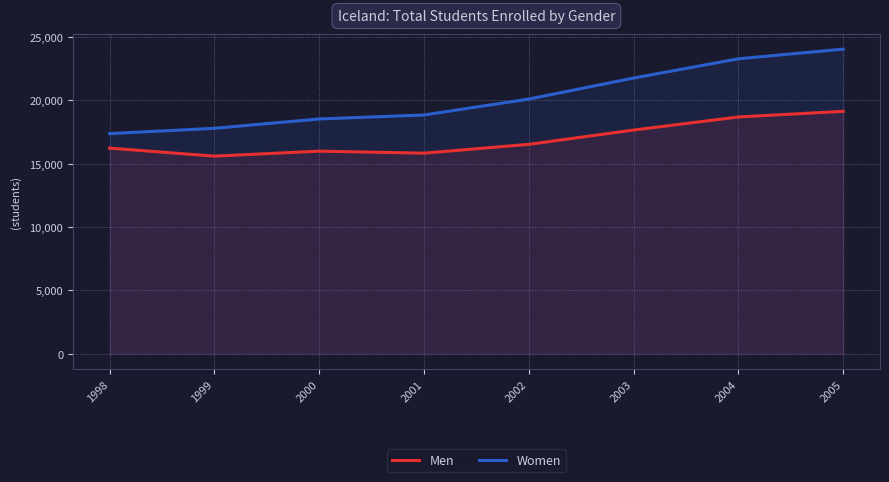

How many lines are shown in the chart?

2